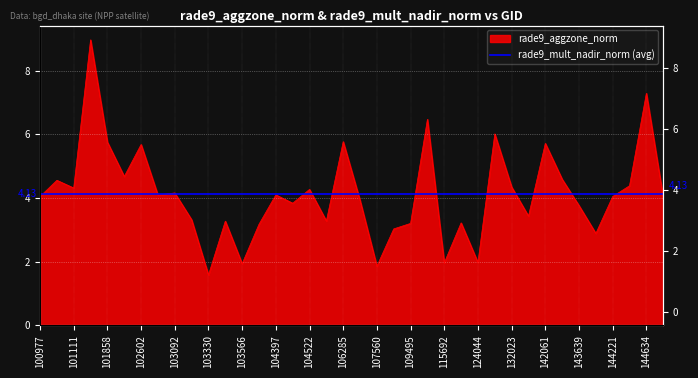

What is the value of the 18th point from the left?

3.3